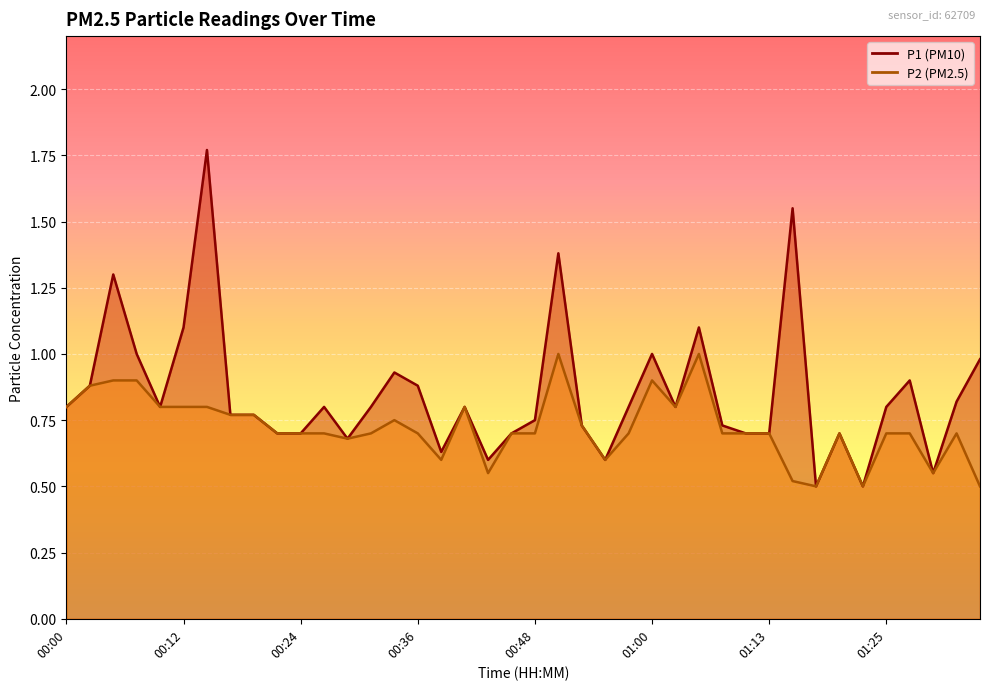

True or false: P1 and P2 intersect in this chart.

False